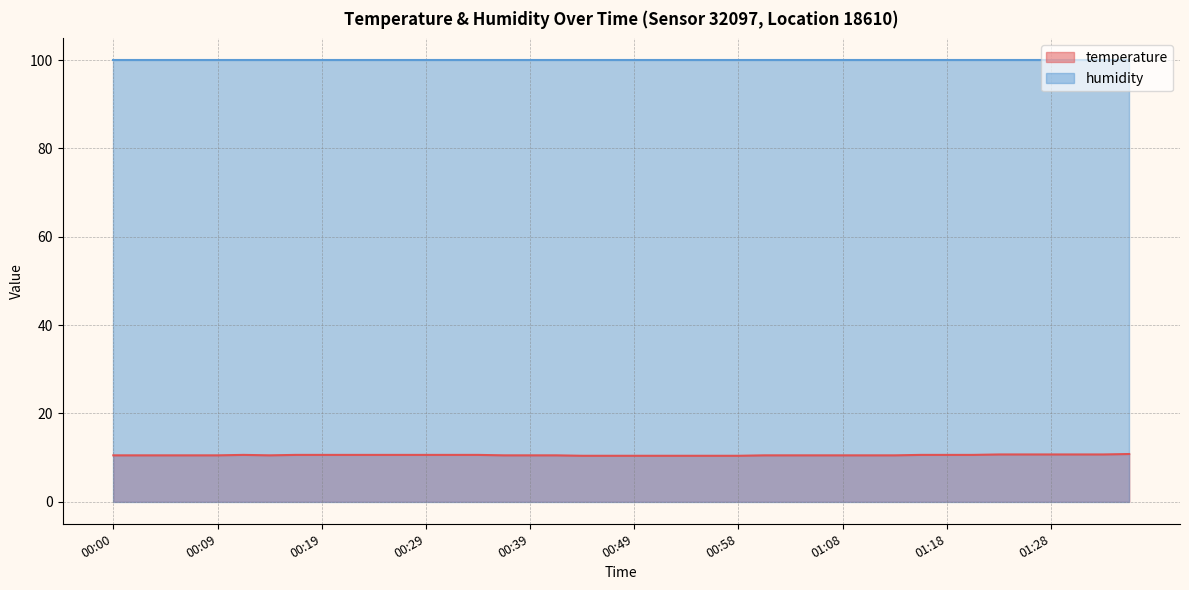

What is the change in value from 00:51 to 01:18?

+0.2